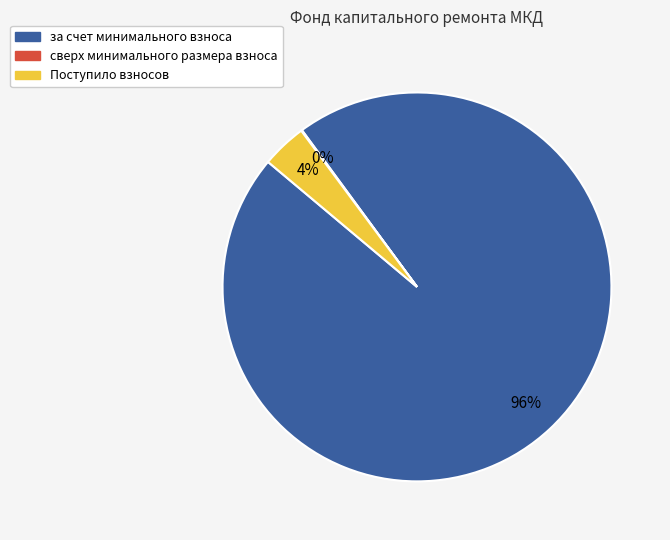

To the nearest percent, what is the average slice percentage?

33%